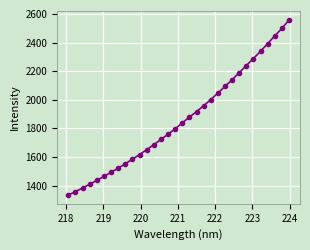

What is the value of the 17th point from the left?

1838.1